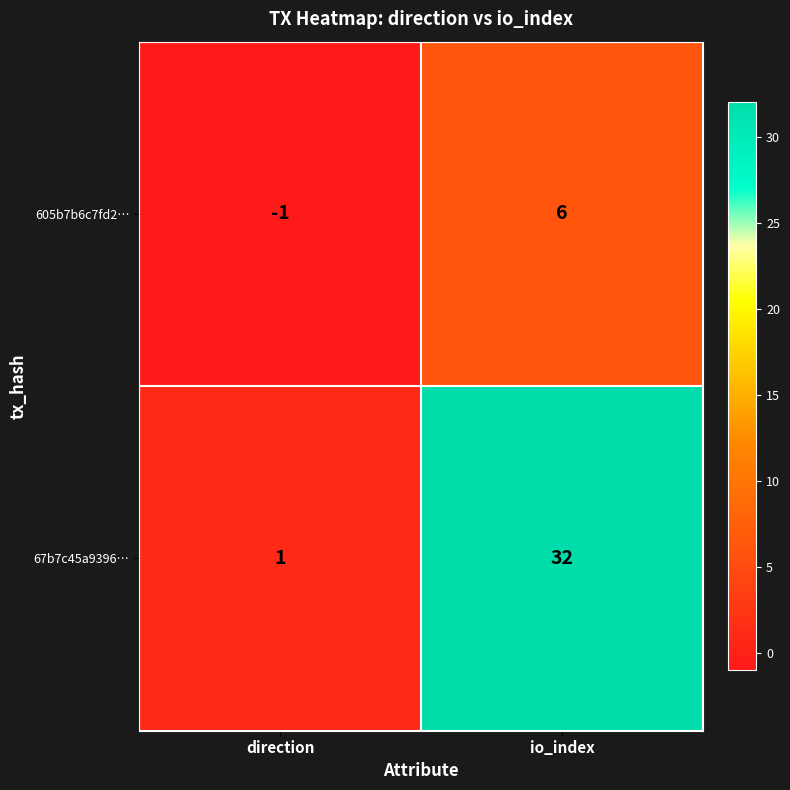

Rank the series at io_index from lowest to highest value.

605b7b6c7fd2…, 67b7c45a9396…